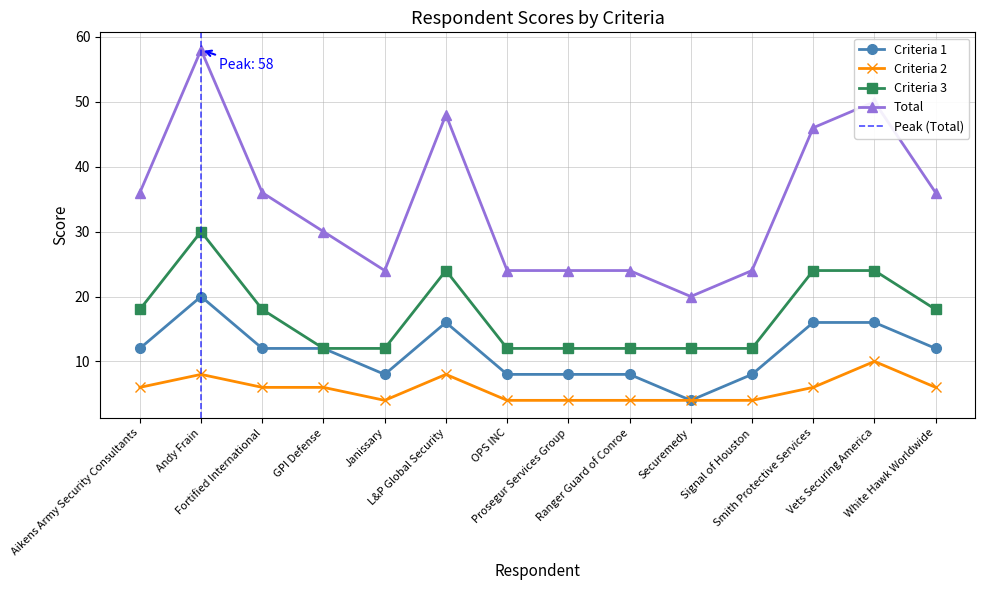

What is the label of the 12th point from the right?

Fortified International